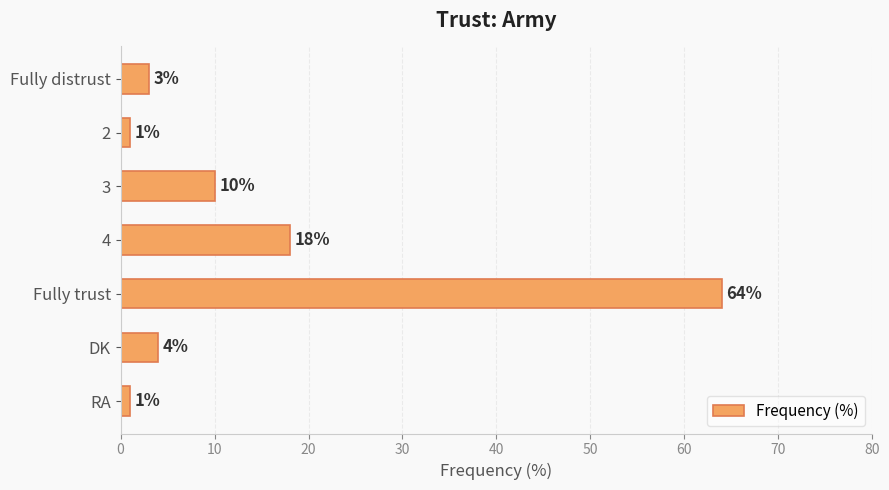

Does the chart contain any negative values?

No